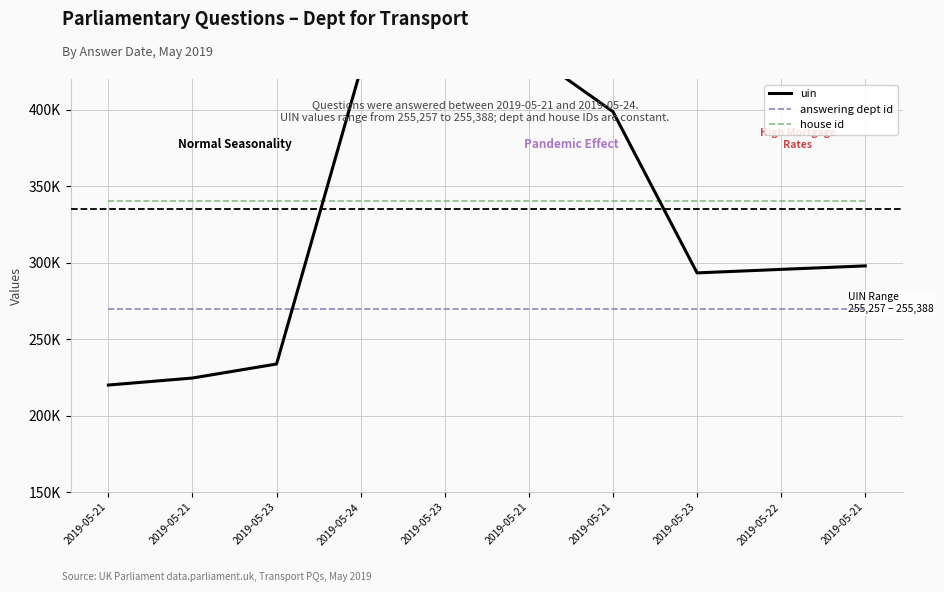

What is the label of the 3rd point from the left?

2019-05-23